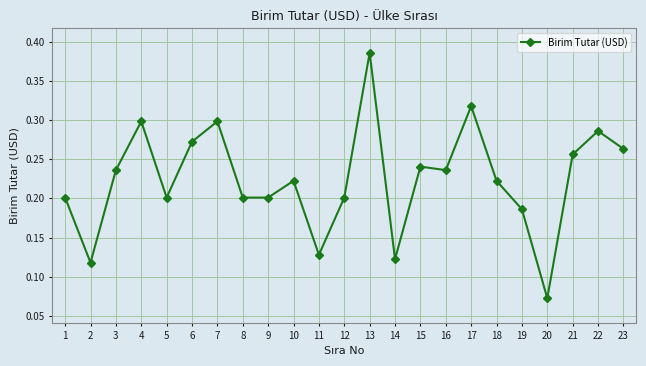

How many data points does each series have?

23